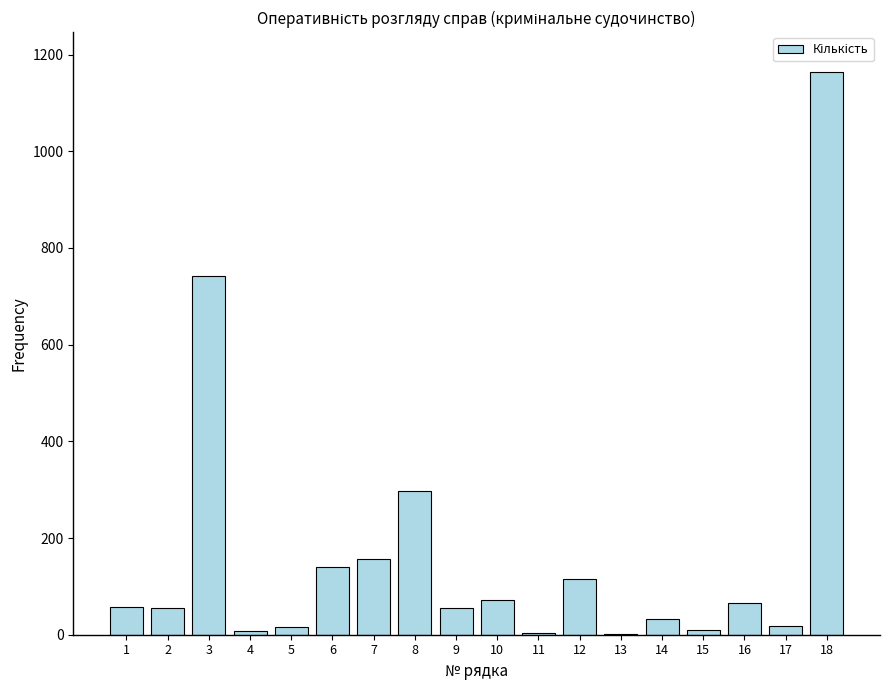

True or false: the data shows 17 at 5.

True